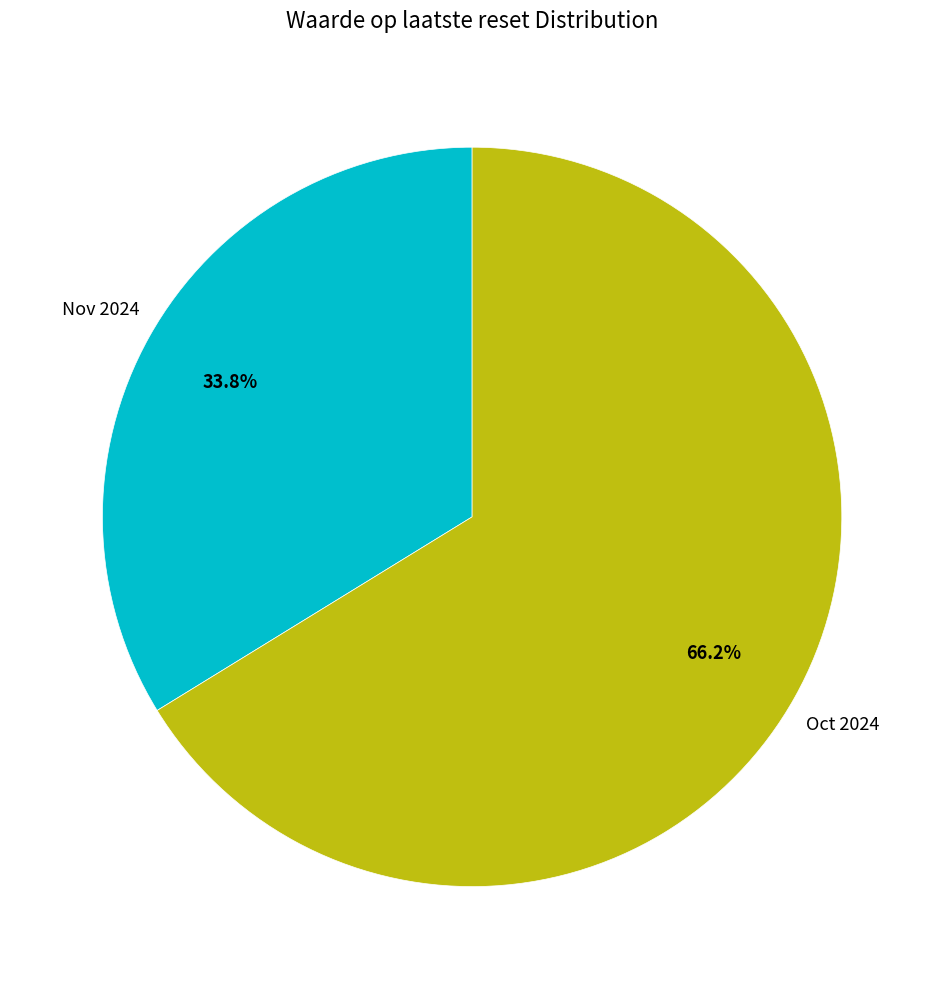

Is there any slice that represents more than half of the pie?

Yes